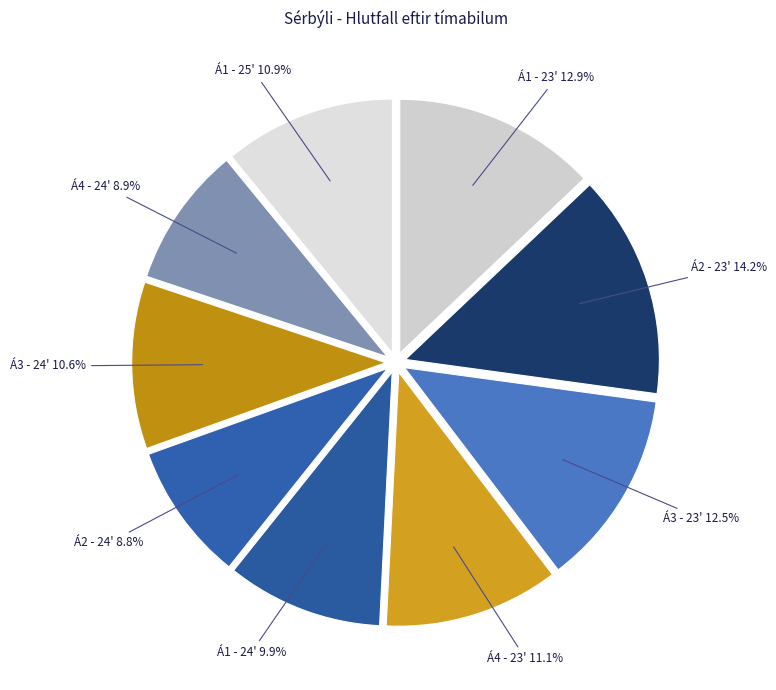

How many segments does this pie chart have?

9